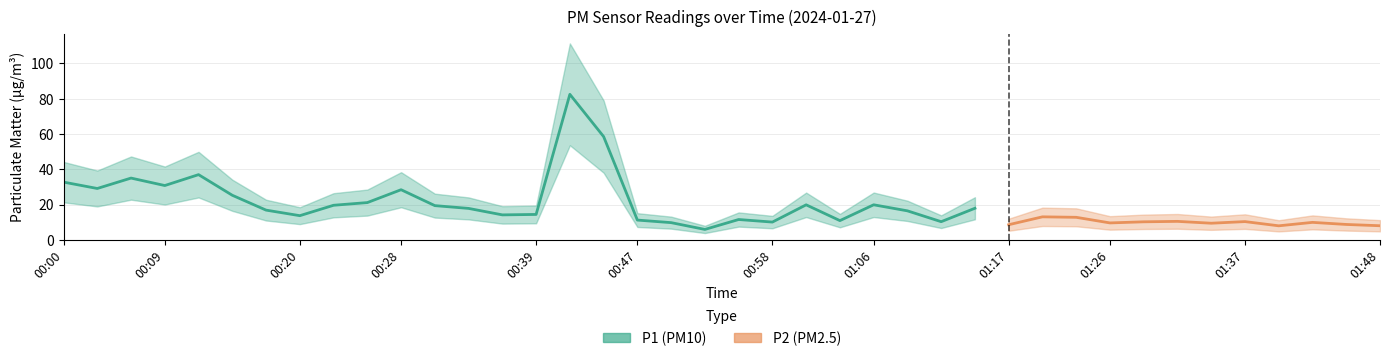

What is the maximum value for P1?

82.5